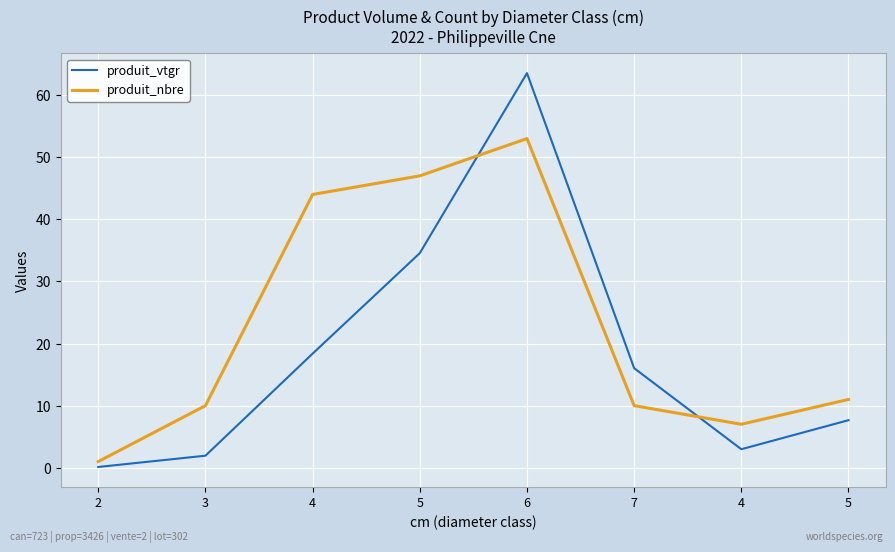

Does the chart display data point markers on the line(s)?

No